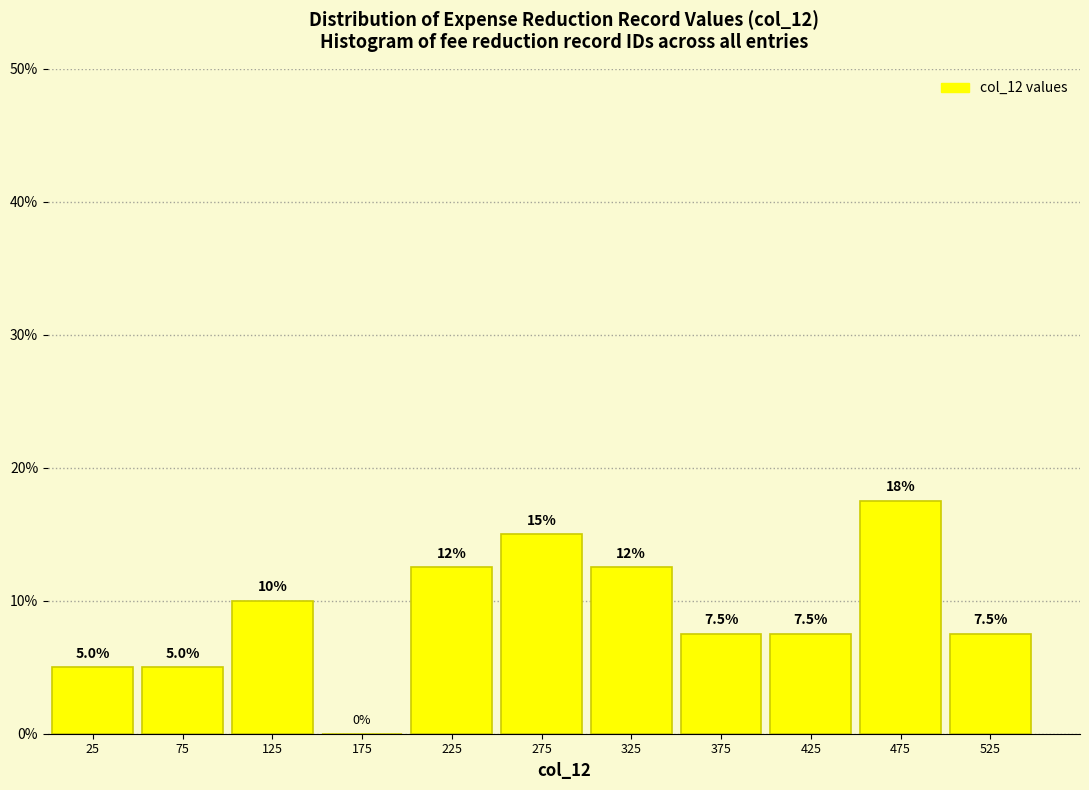

Which range on the x-axis has the tallest bar?

450 to 500